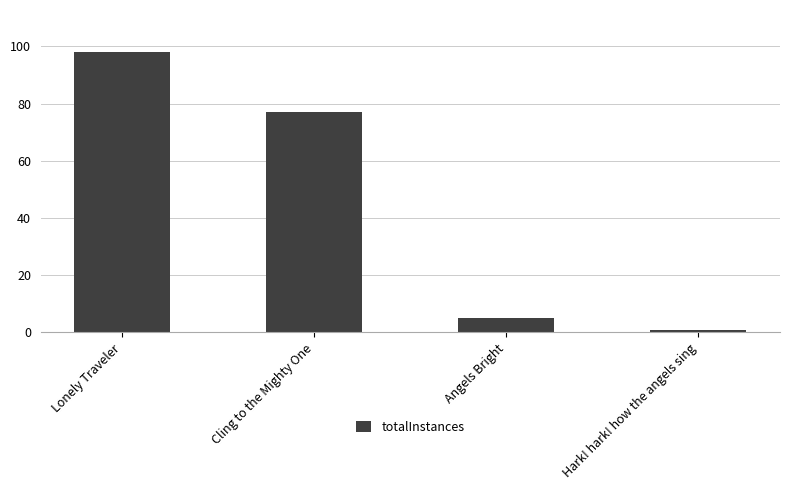

List the labels in order of value, smallest first.

Hark! hark! how the angels sing, Angels Bright, Cling to the Mighty One, Lonely Traveler